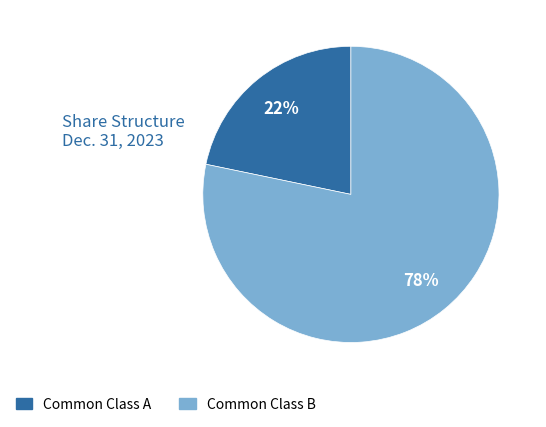

How many slices are in this pie chart?

2